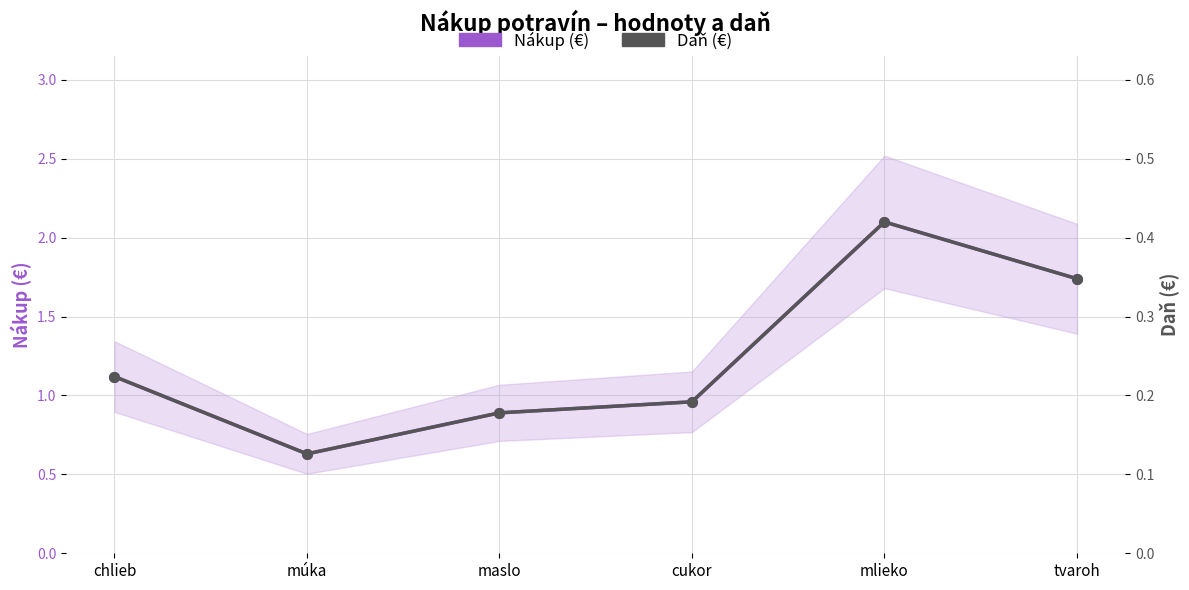

Does the chart display data point markers on the line(s)?

Yes